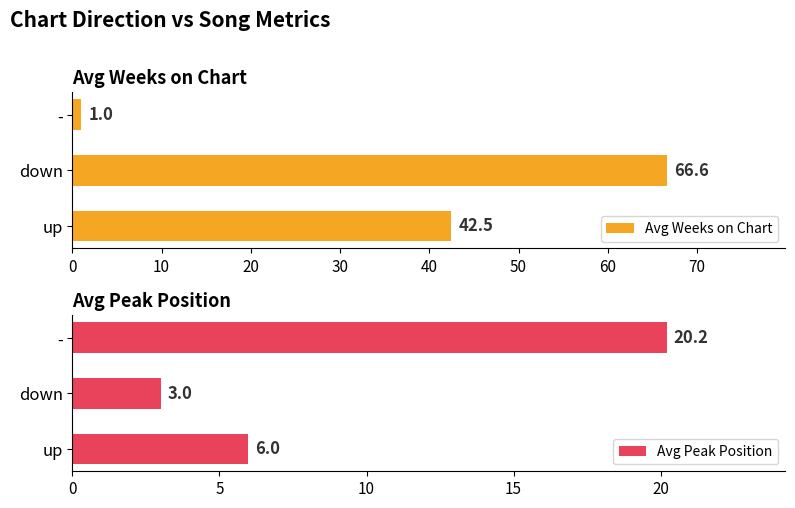

Count the number of categories in the chart.

3